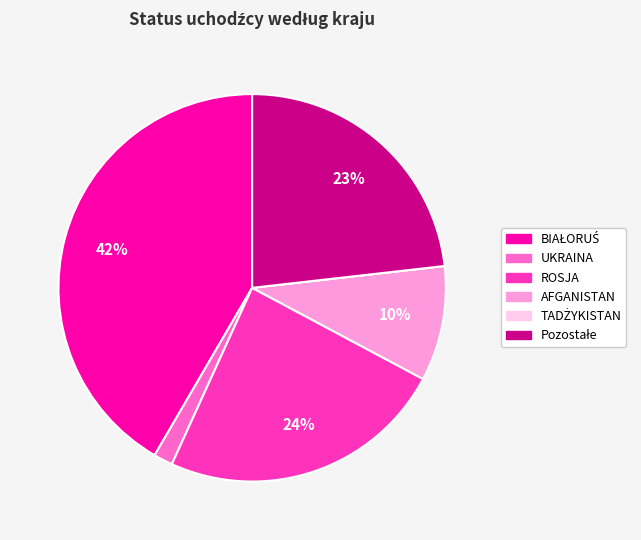

Do AFGANISTAN and ROSJA together represent more than half of the pie?

No